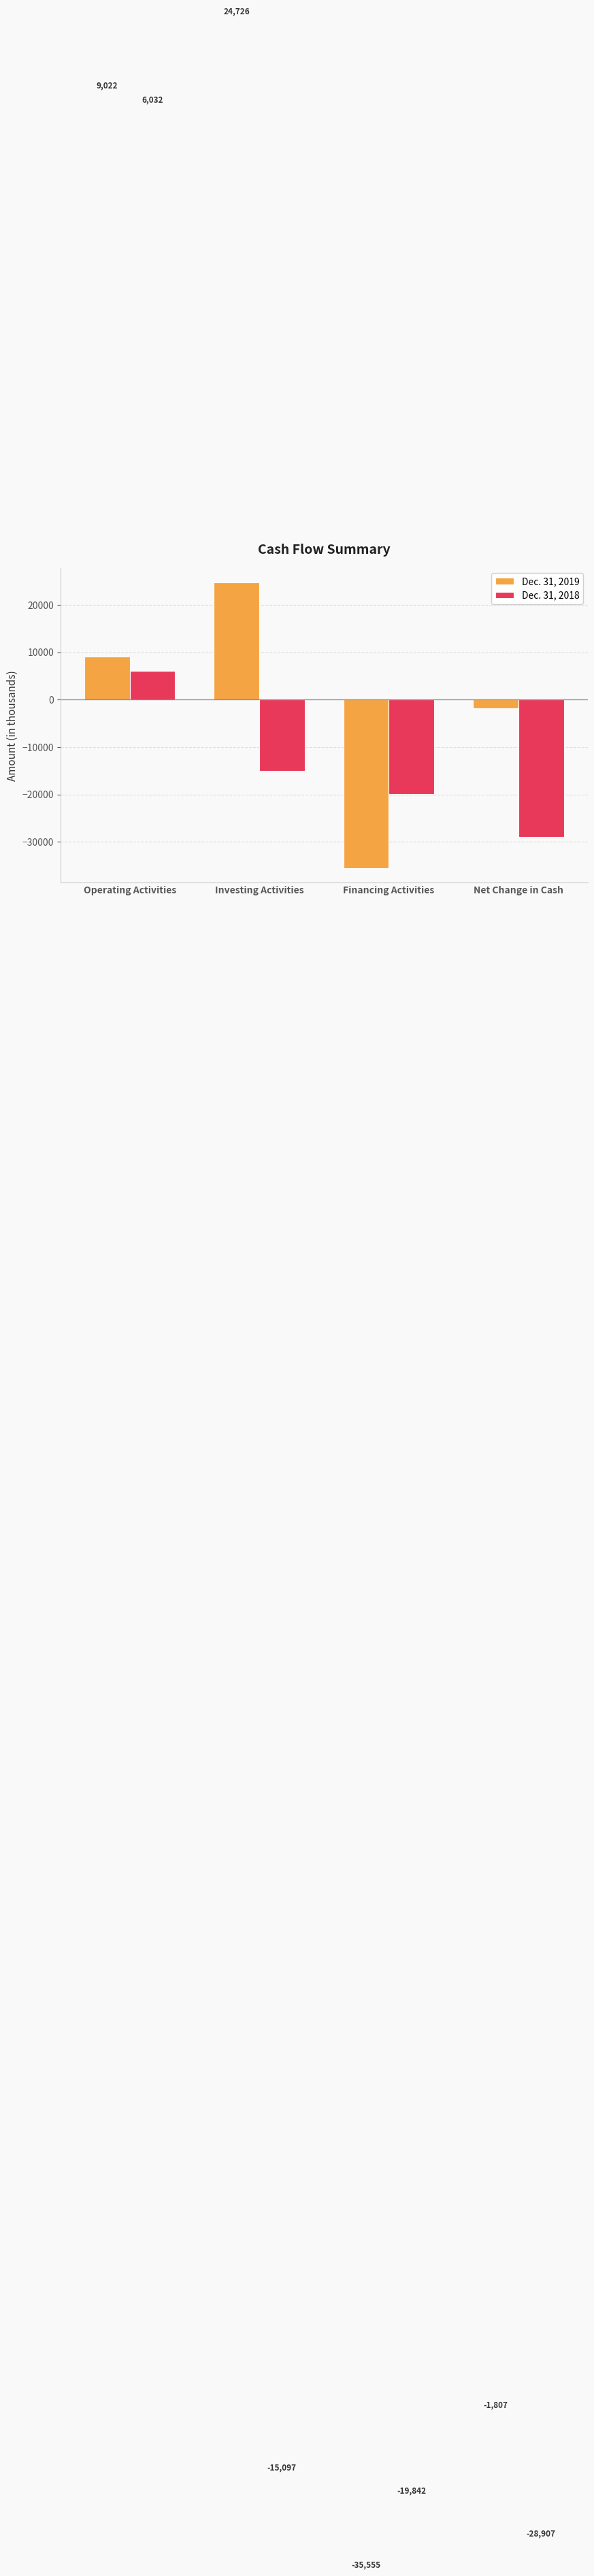

Rank the series by their maximum value, from highest to lowest.

Dec. 31, 2019, Dec. 31, 2018